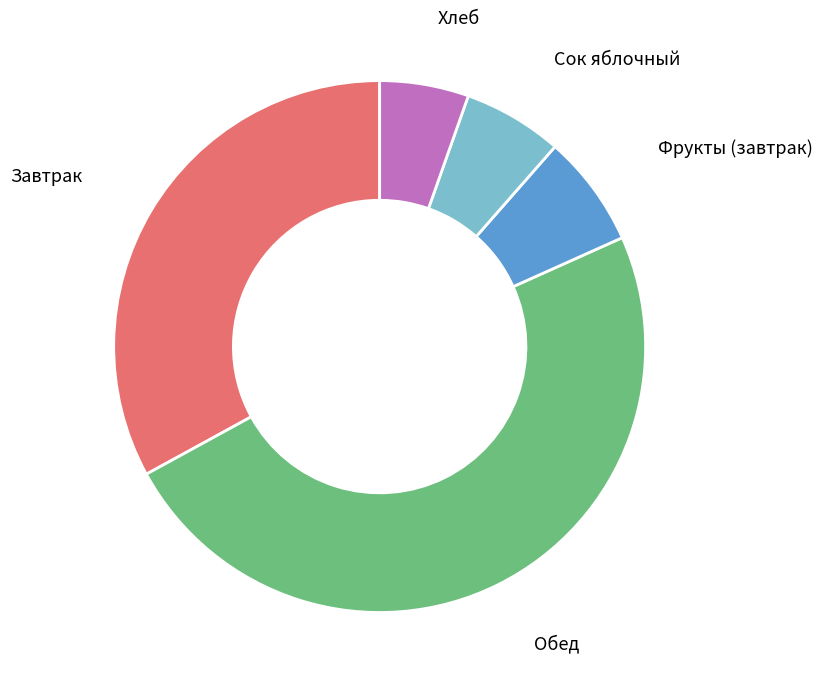

Does any single category account for the majority?

No